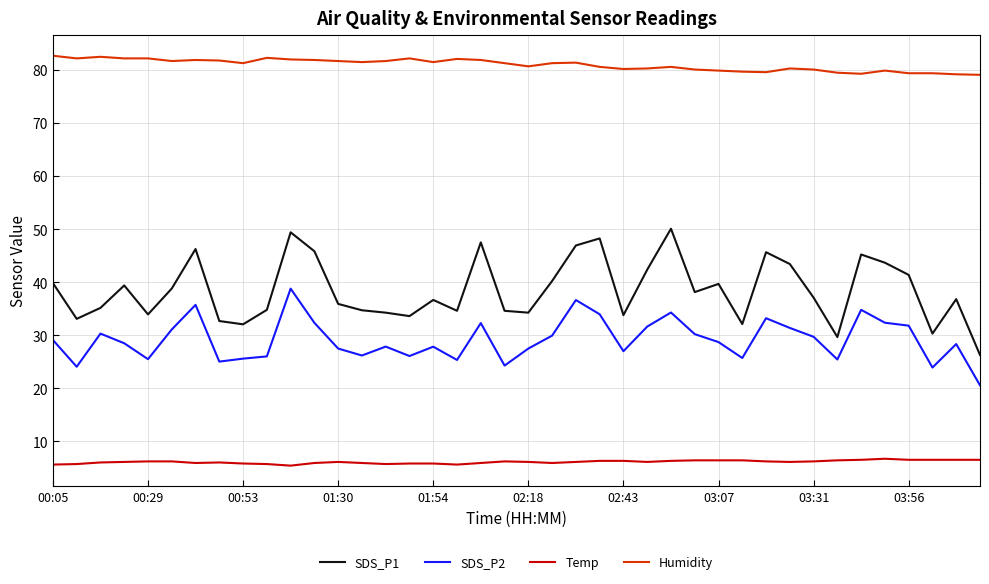

Which series has the largest total across all categories?

Humidity